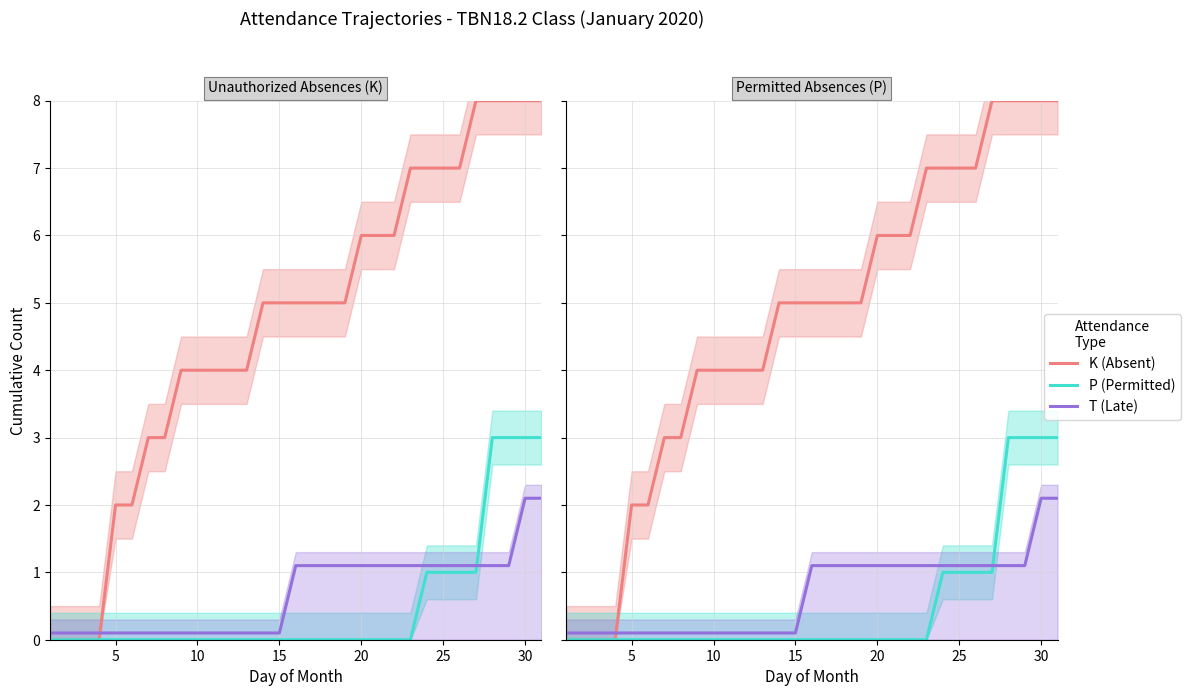

What is the maximum value shown in the chart?

8.0